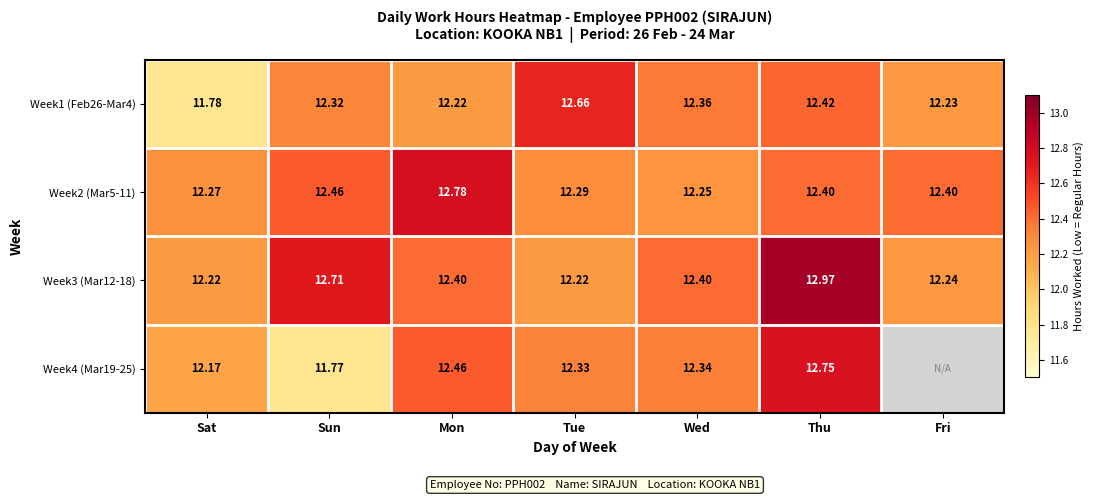

At how many categories does at least one series exceed 12?

7